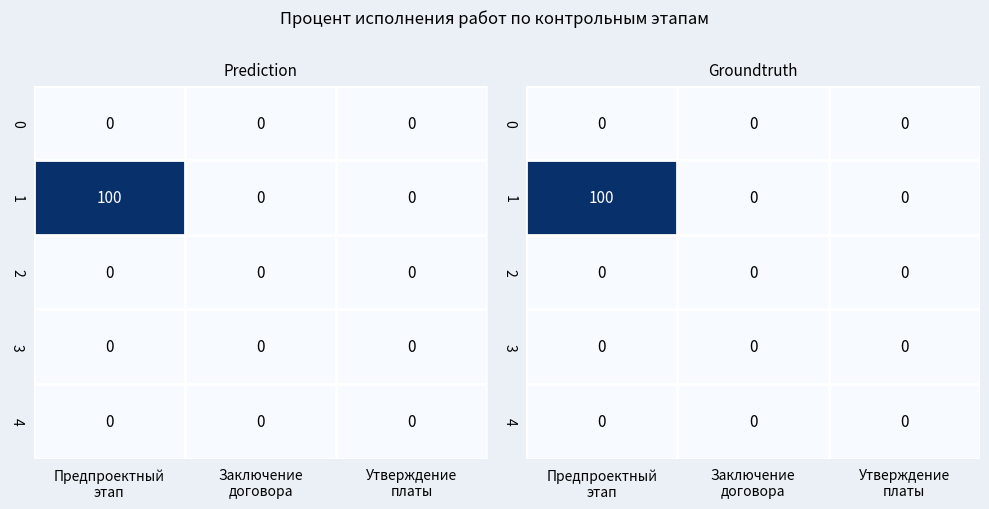

List the labels in order of 0 value, largest first.

Предпроектный этап, Заключение договора, Утверждение платы